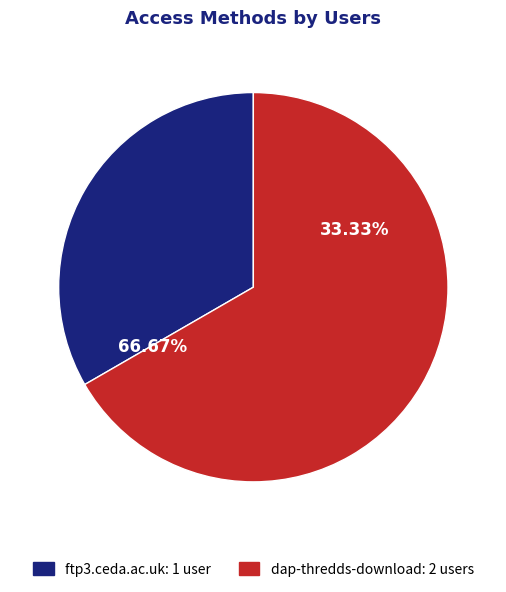

True or false: dap-thredds-download accounts for 67% of the total.

True